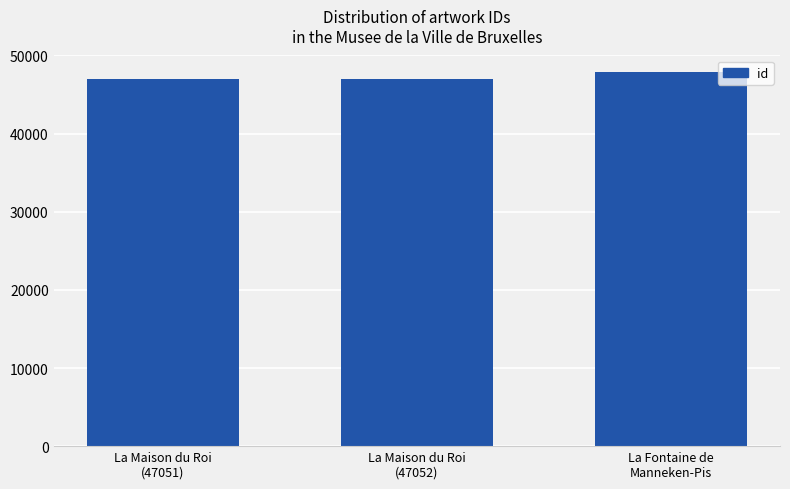

What is the average value?

47322